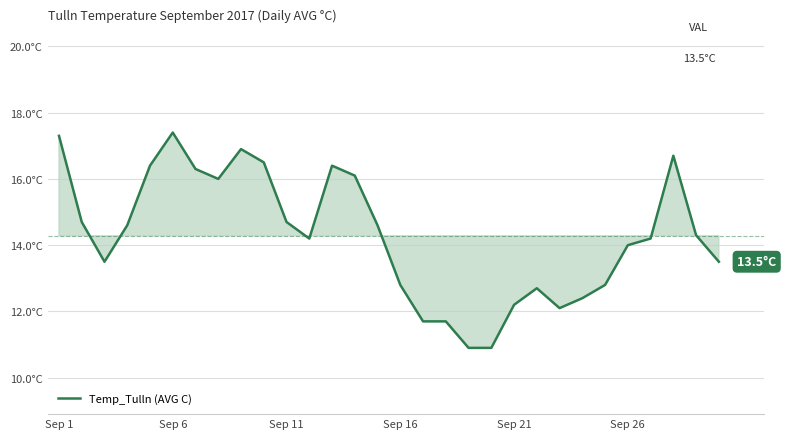

Does the chart have visible grid lines?

Yes